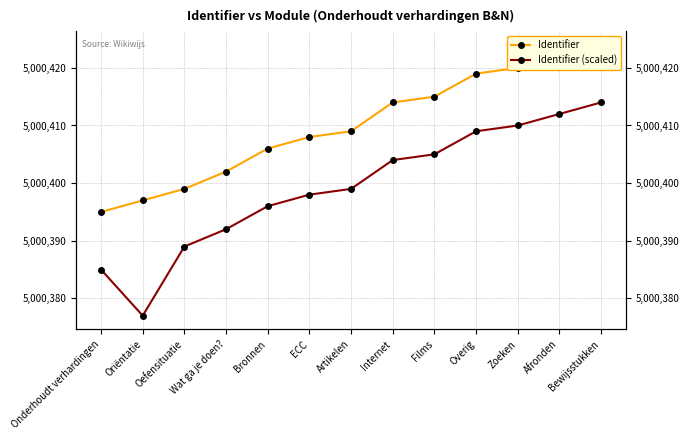

Is it true that Identifier equals 5000415 at Films?

True